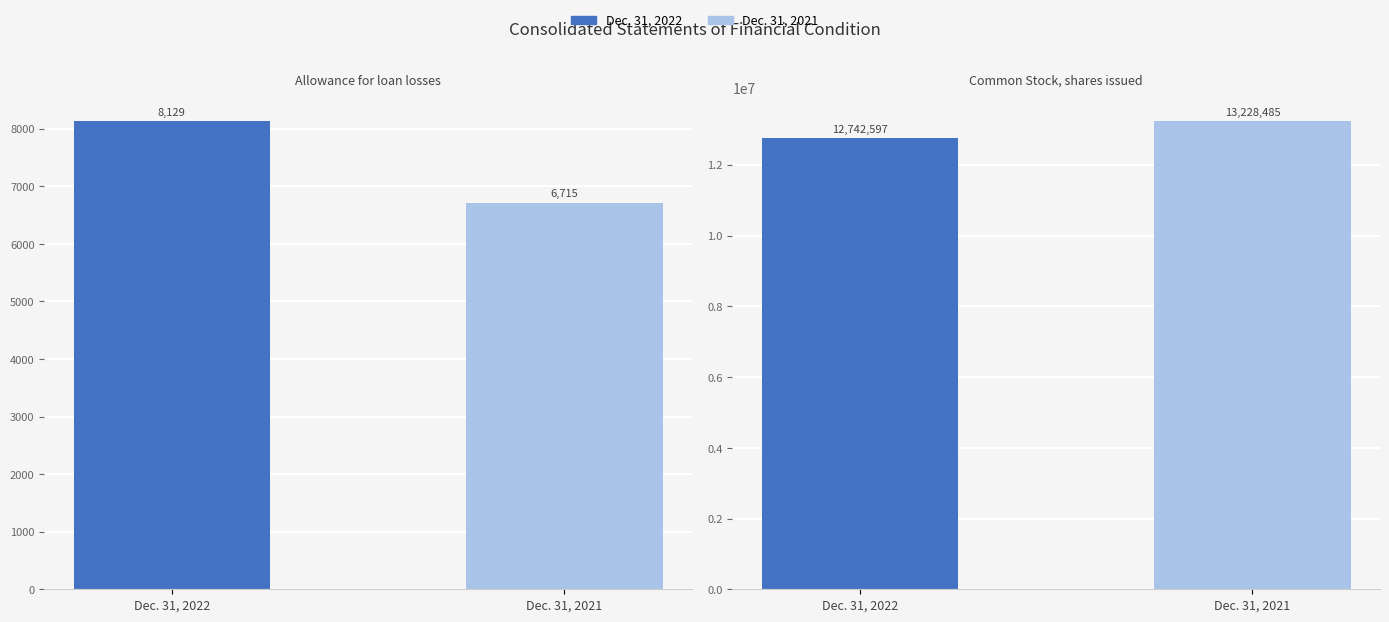

What is the difference between the highest and lowest values at Dec. 31, 2021?

13221770